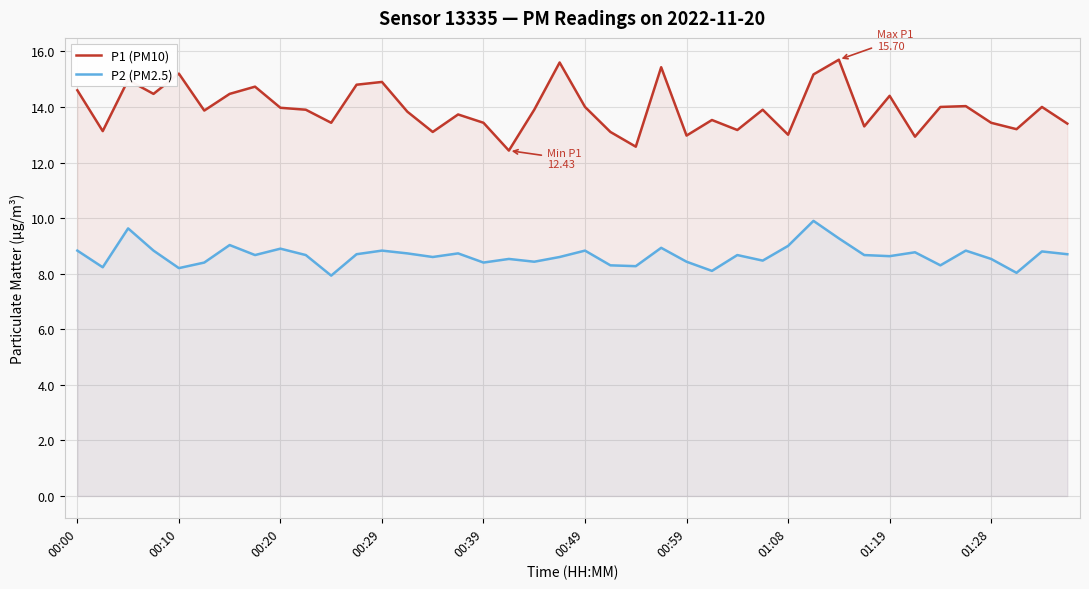

Does the chart display data point markers on the line(s)?

No